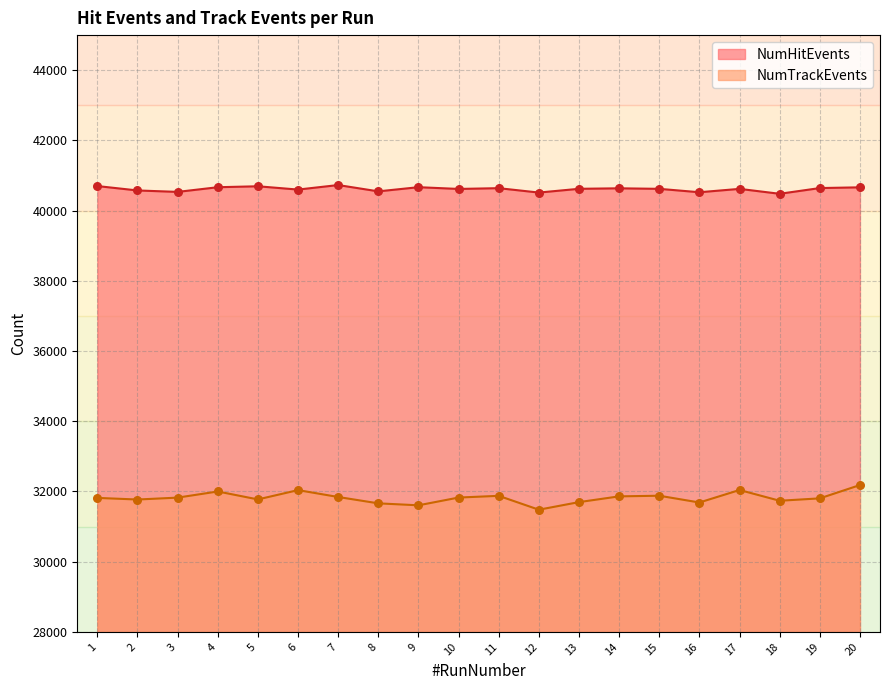

At how many categories does at least one series exceed 36215?

20